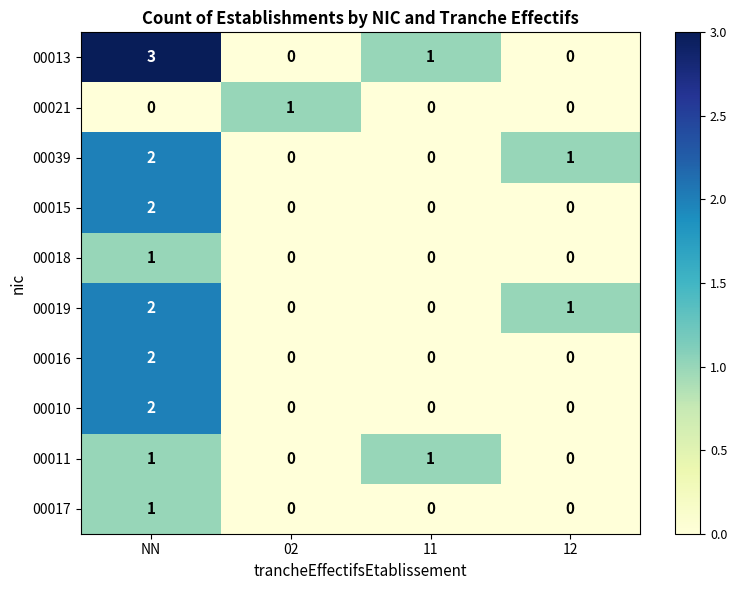

At which category does the chart reach its peak across all series?

NN